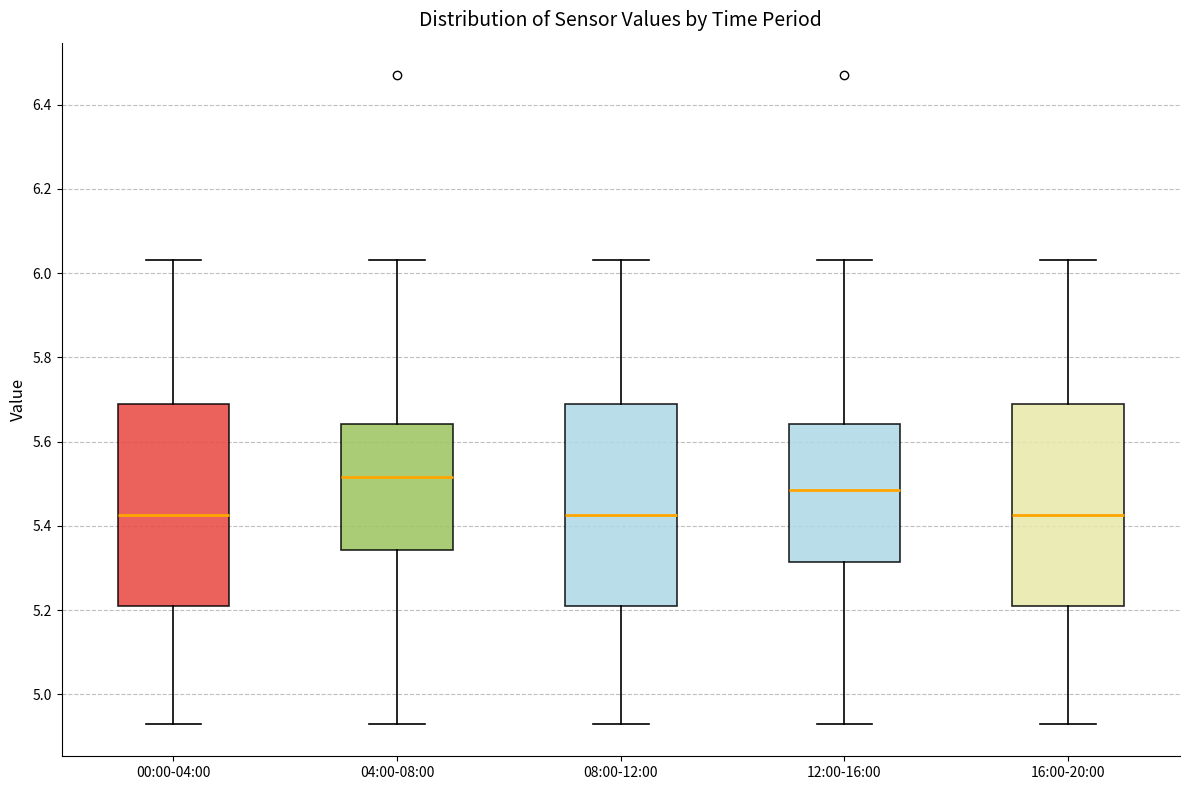

Where does the lower whisker of the box for 00:00-04:00 end on the y-axis? The values are not printed on the chart, so give them approximately, as read against the axis.

4.94